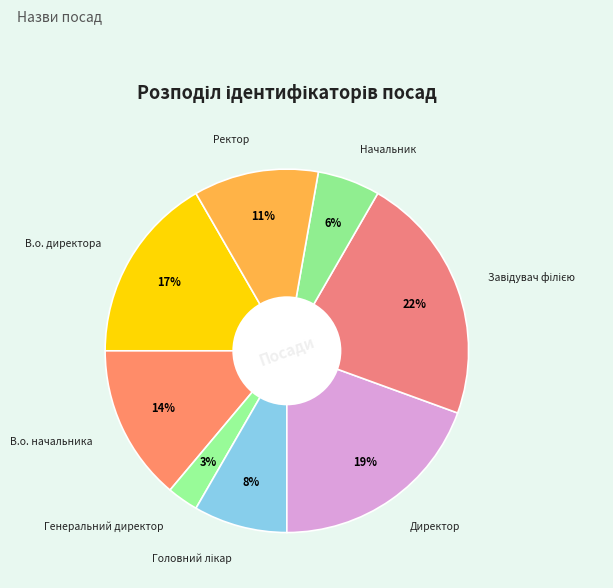

Is there any slice that represents more than half of the pie?

No